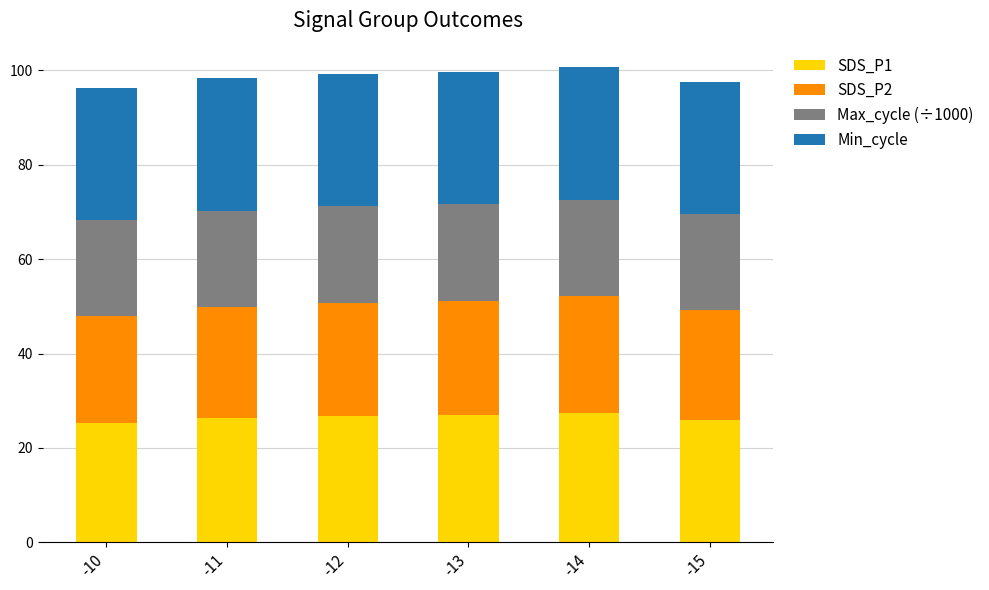

What is the total value across all series at -12?

99.3